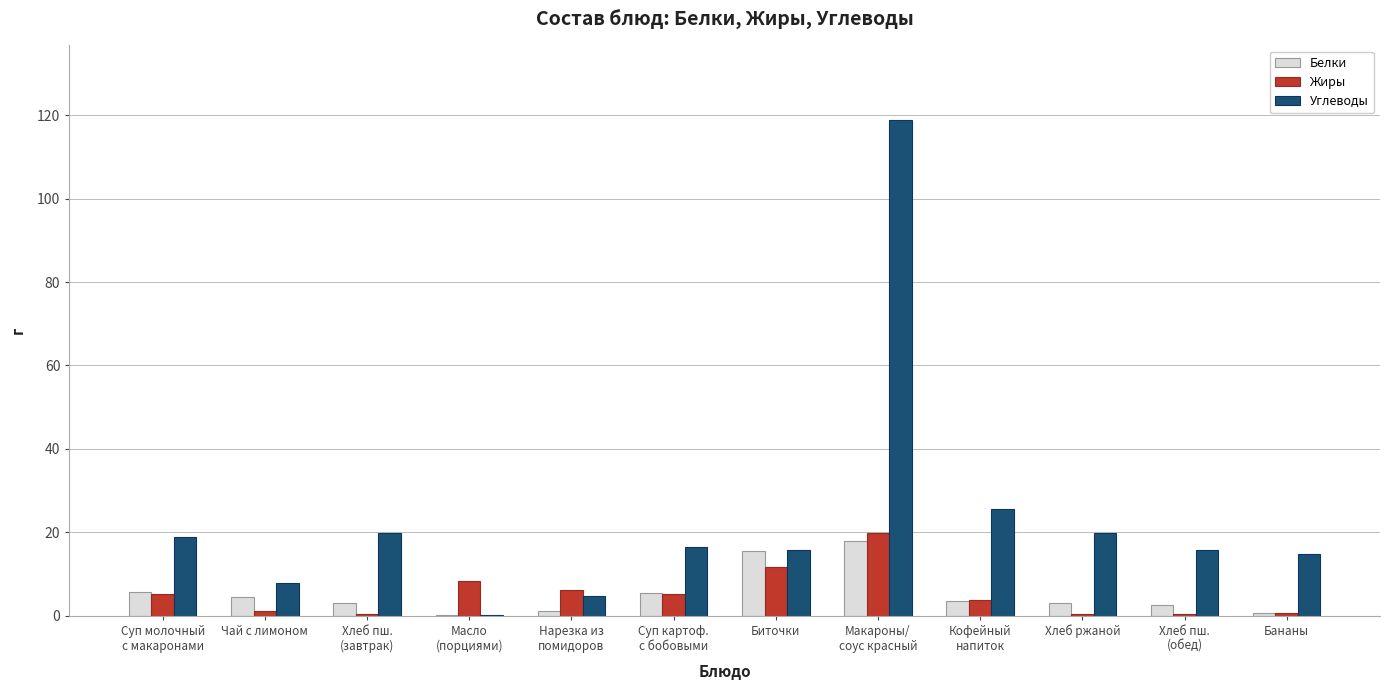

What is the total value across all series at Нарезка из
помидоров?

12.0